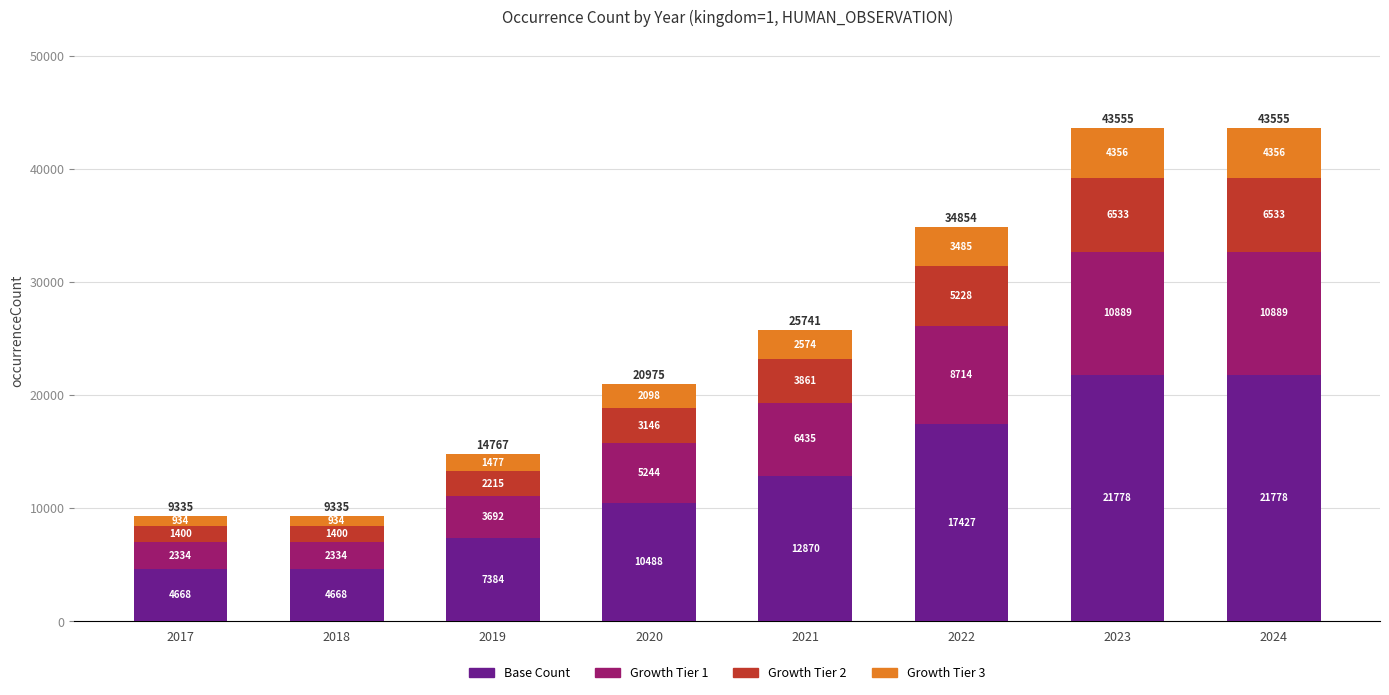

Reading right to left, what are the values for Base Count?

2024=21778	2023=21778	2022=17427	2021=12870	2020=10488	2019=7384	2018=4668	2017=4668